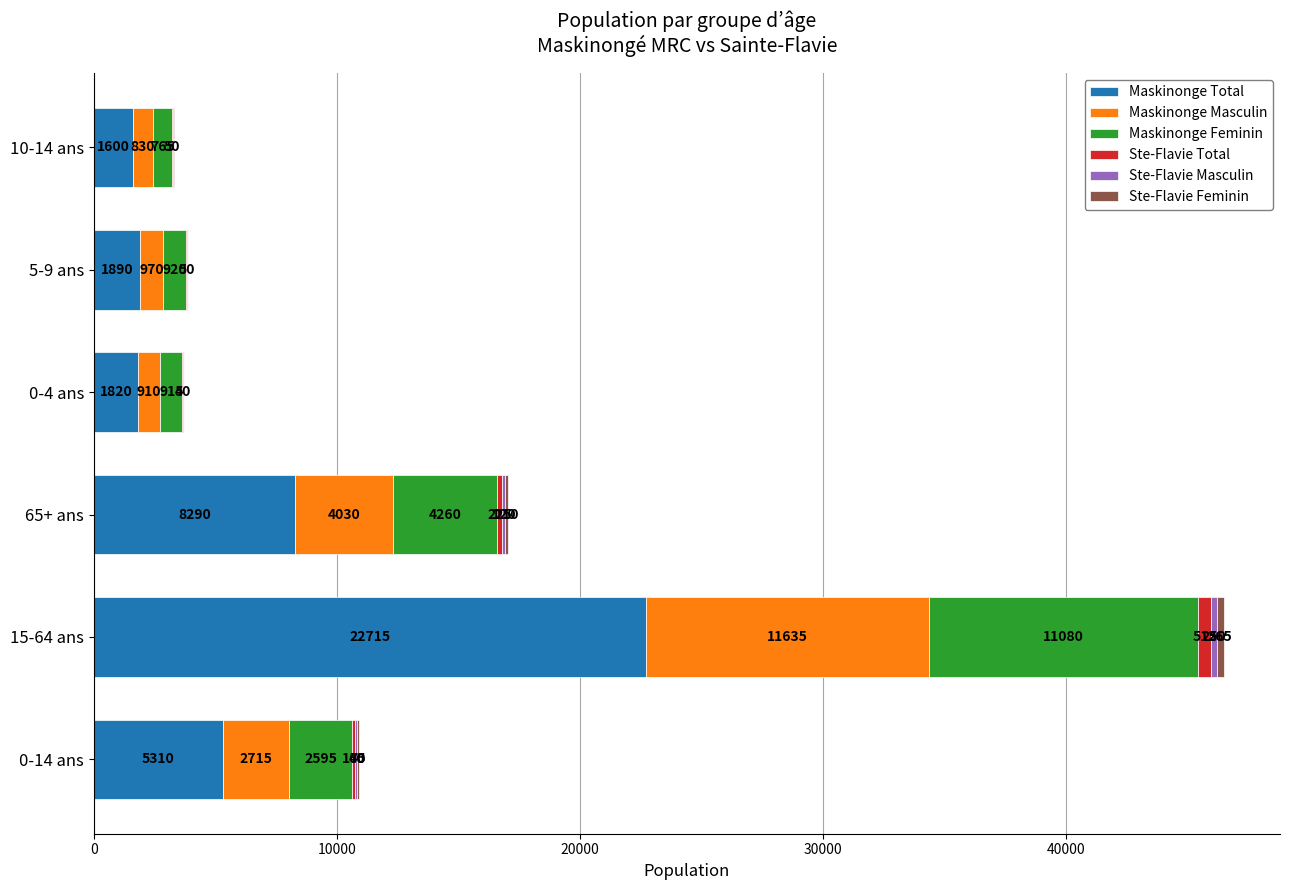

What value does the Maskinonge Total series have at 0-4 ans, to the nearest 100?

1800